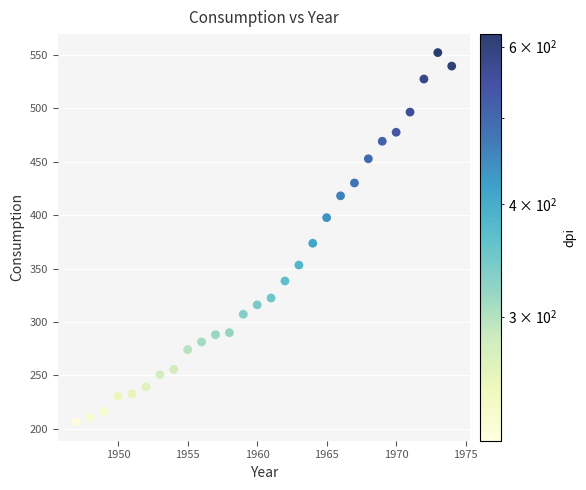

What is the range of X values (max minus min)?

27.0